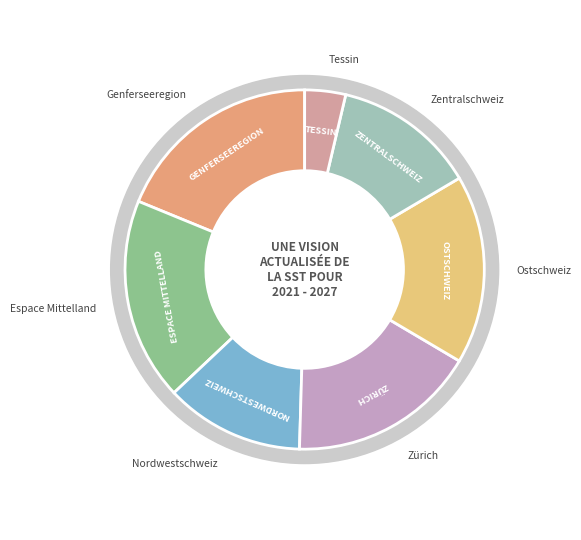

The Nordwestschweiz slice represents 13% of the pie. True or false?

True